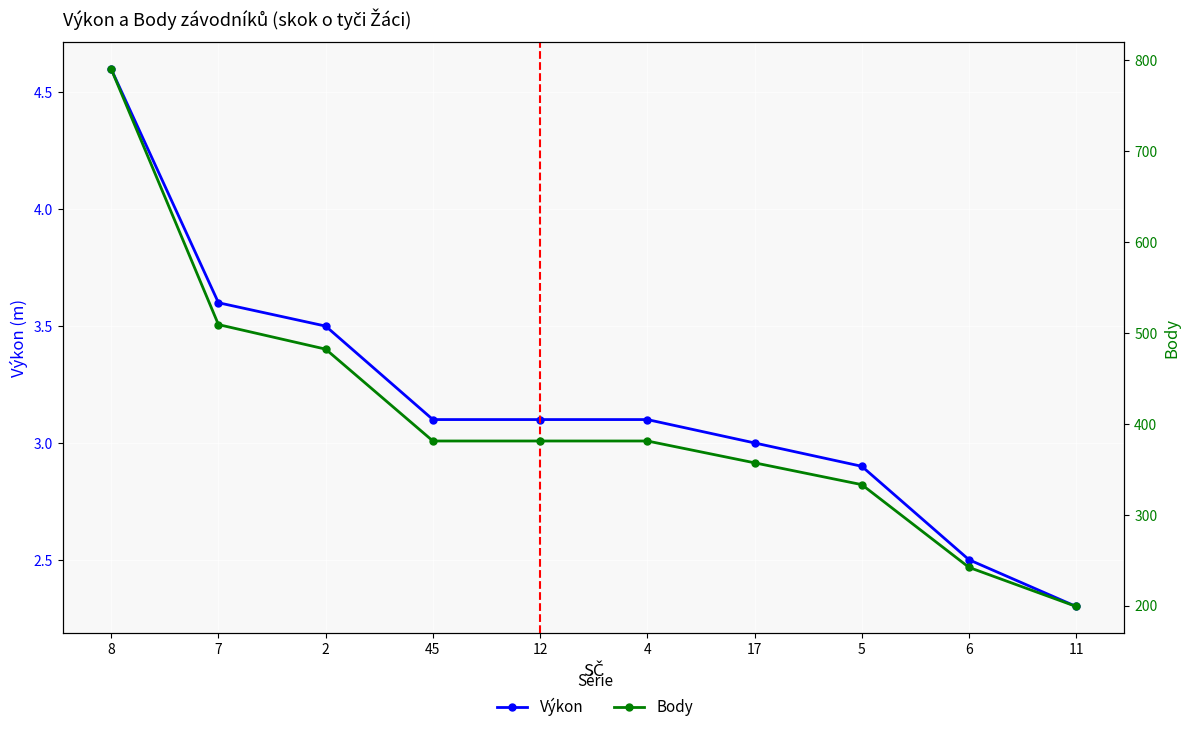

True or false: Výkon and Body intersect in this chart.

False